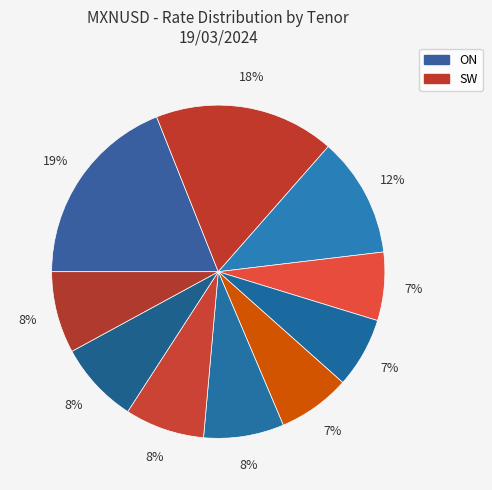

Which category has the biggest portion of the pie?

ON